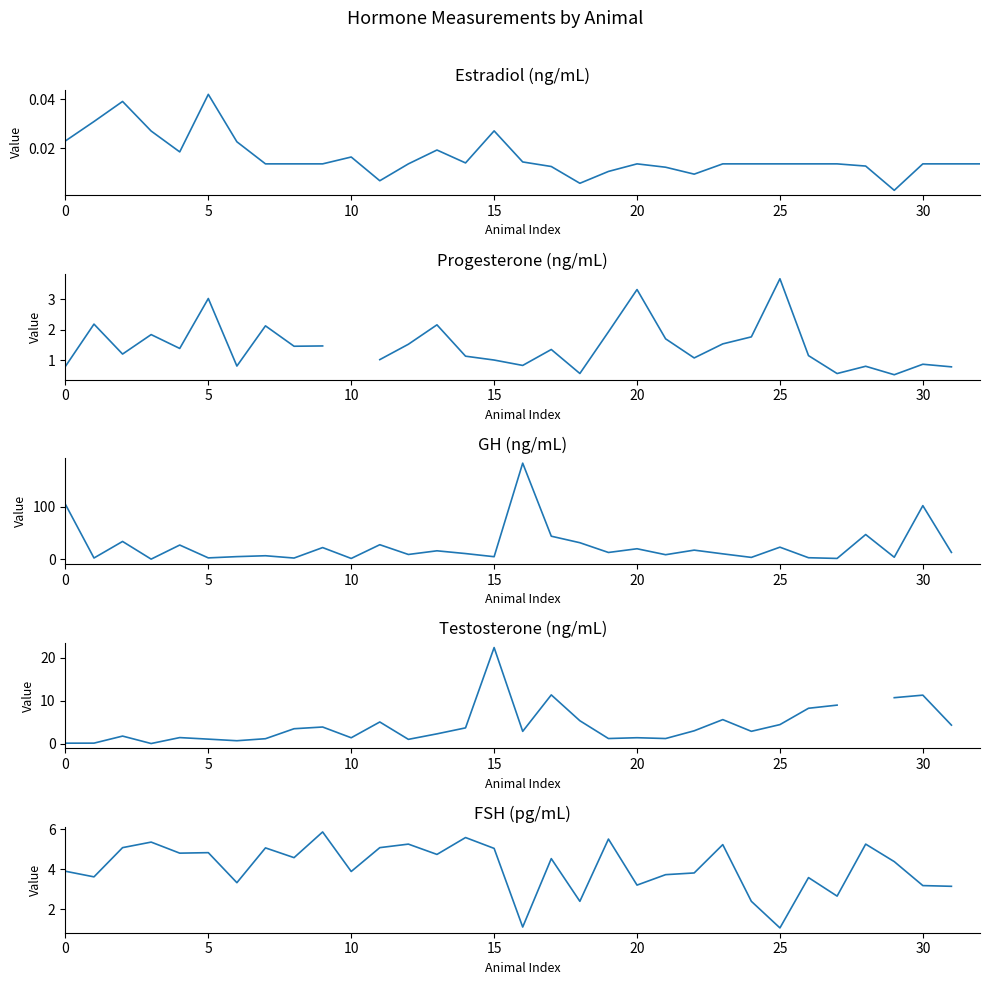

At which category is the sum across all series the highest?

16